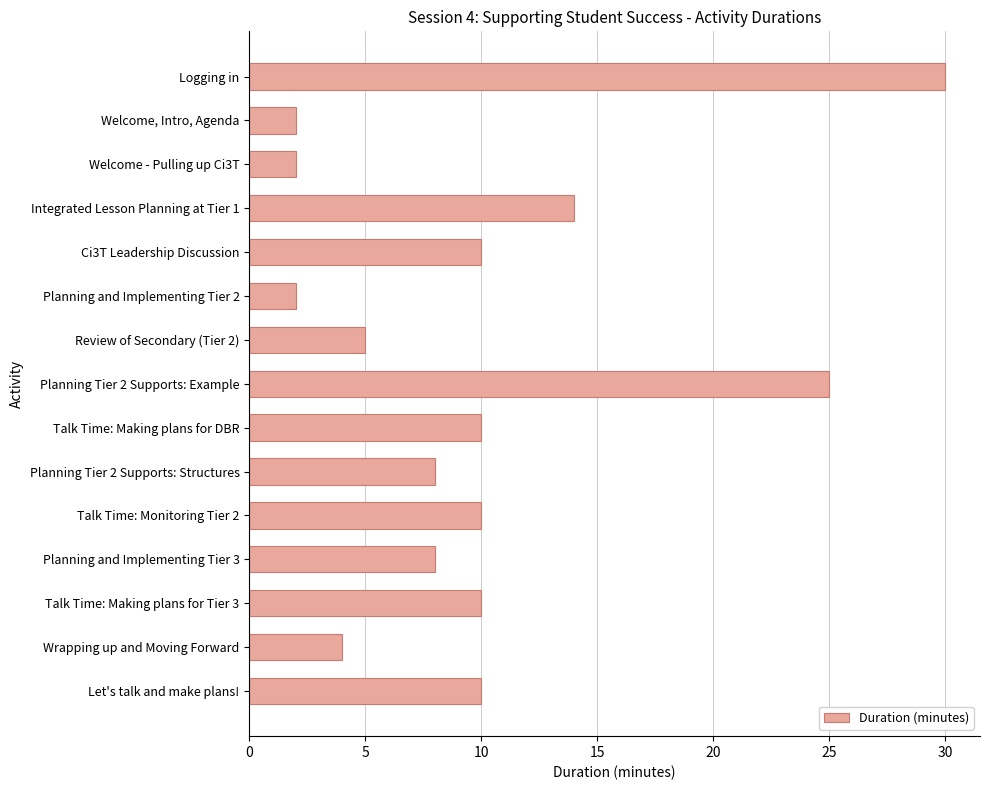

Approximately how many times larger is the value at Wrapping up and Moving Forward compared to Talk Time: Making plans for Tier 3?

0.4